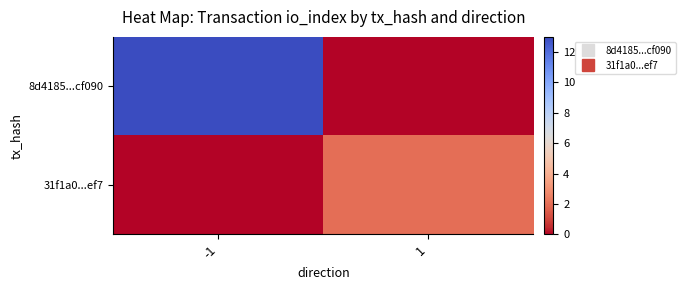

List the series in order of their overall mean, highest first.

8d4185...cf090, 31f1a0...ef7